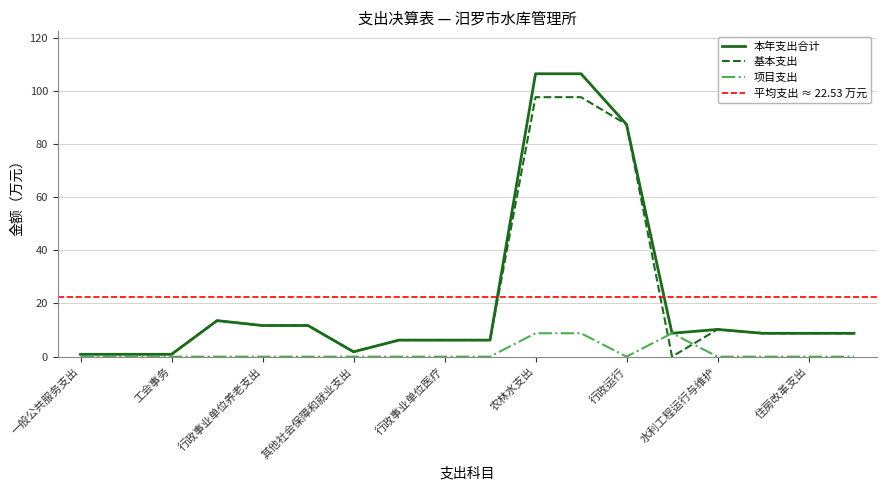

What is the label of the 14th point from the left?

一般行政管理事务